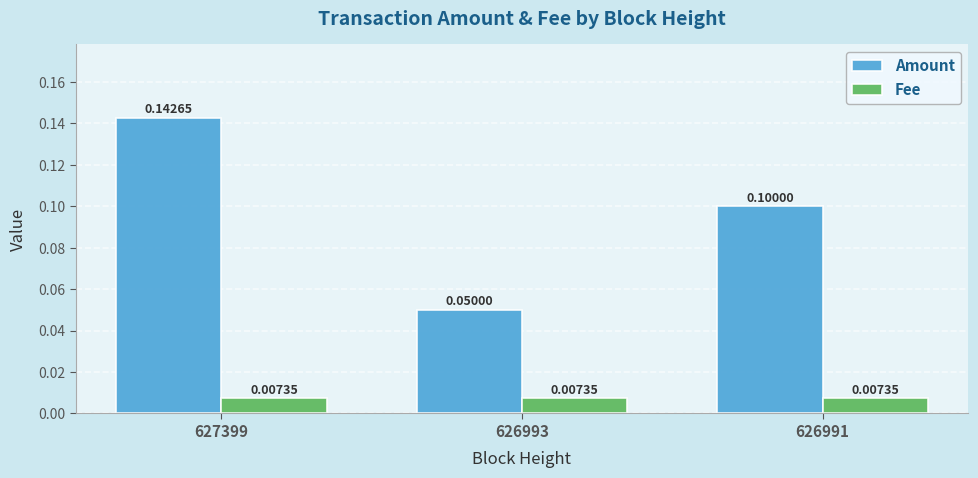

Which series has the largest range (max minus min)?

Amount